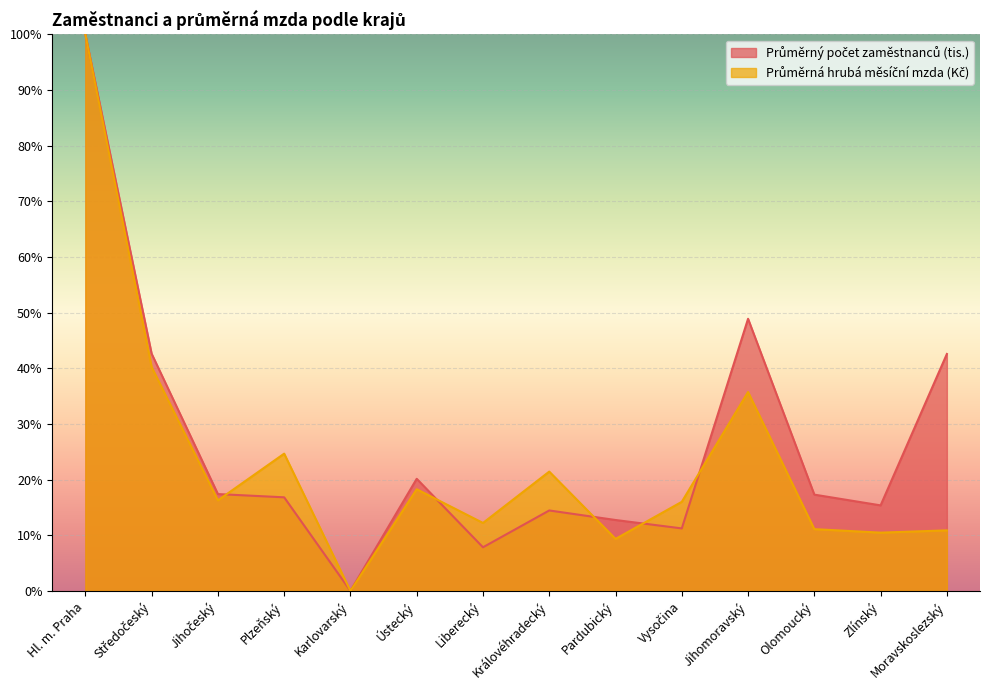

What is the maximum value shown in the chart?

100.0